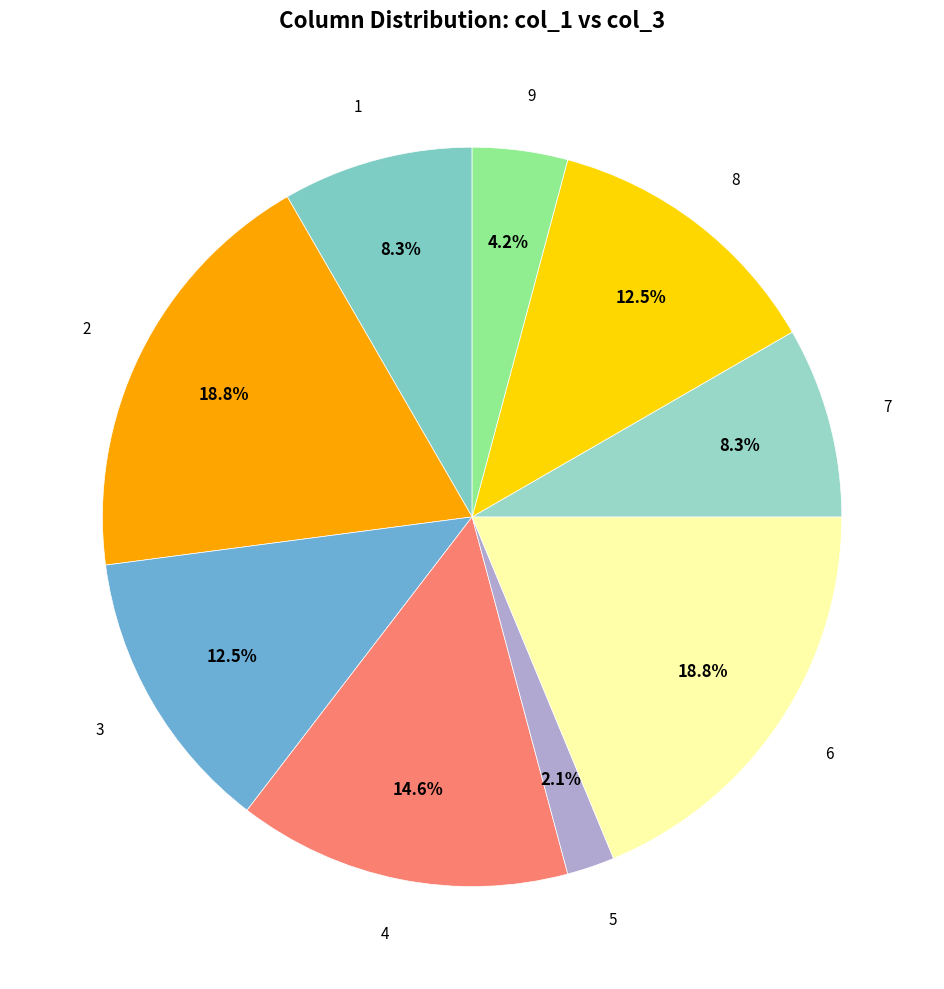

How many segments does this pie chart have?

9